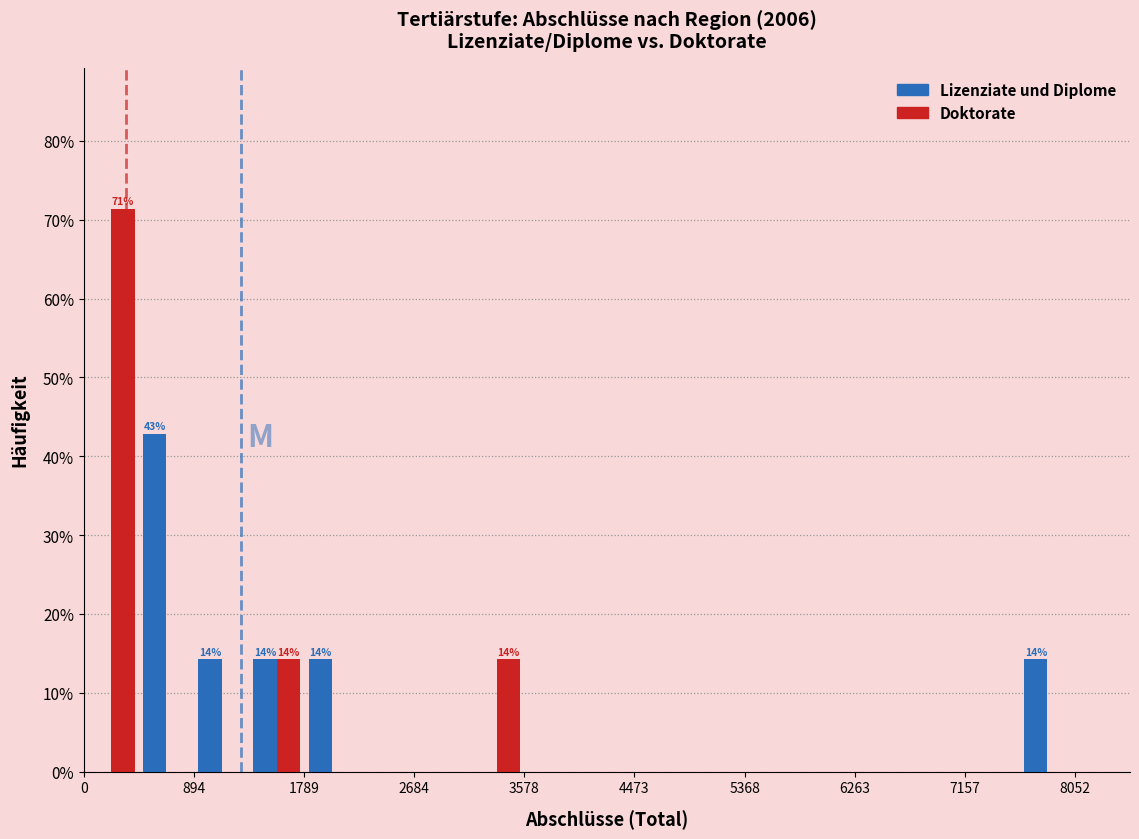

In the Doktorate series, which range on the x-axis has the tallest bar?

0 to 400